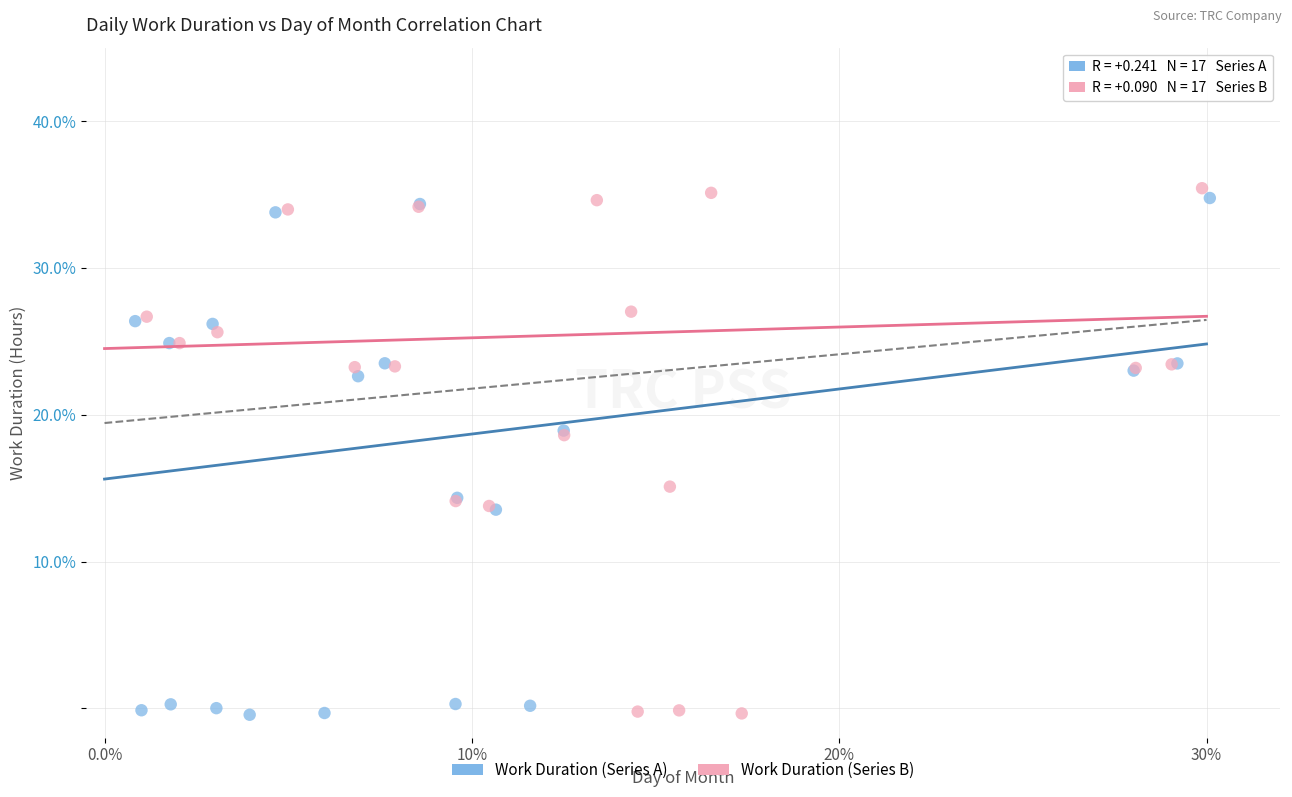

What are all the series names shown in the legend?

Work Duration (Series A), Work Duration (Series B)